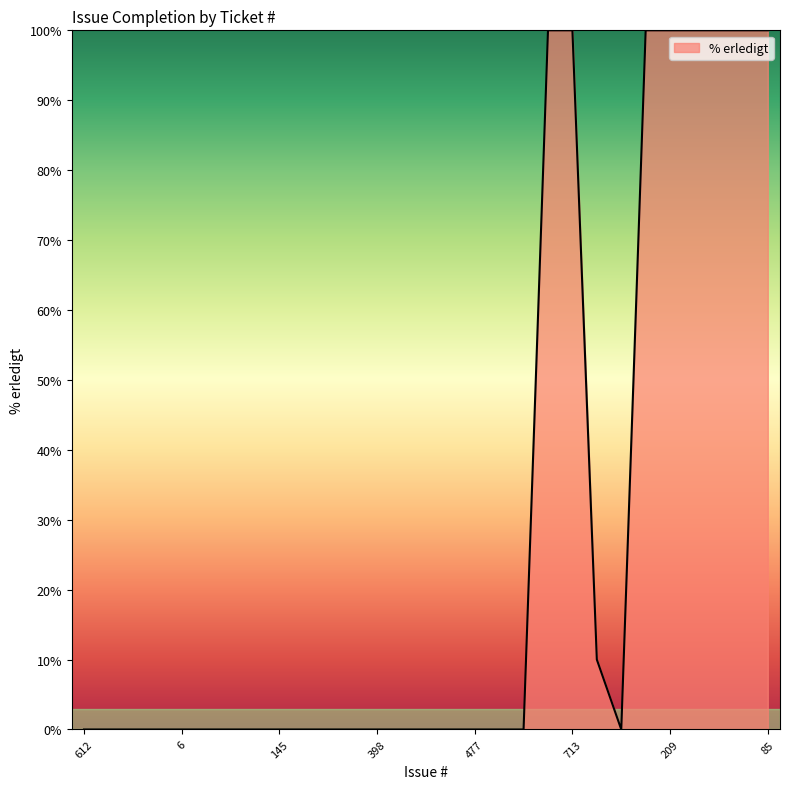

What is the difference between the second highest and minimum values?

100